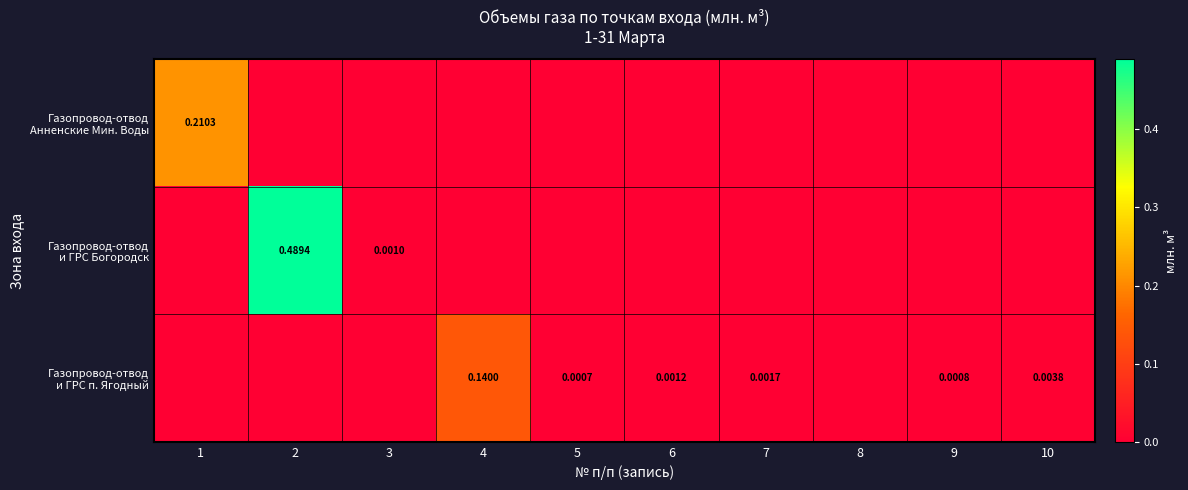

True or false: Газопровод-отвод и ГРС Богородск has a value of -0.3 at 10.

False